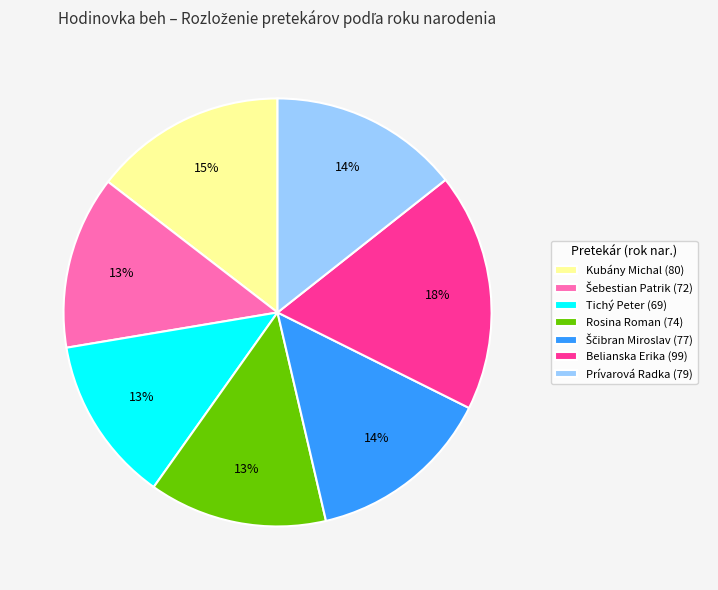

What percentage is the Rosina Roman (74) slice, to the nearest percent?

13%